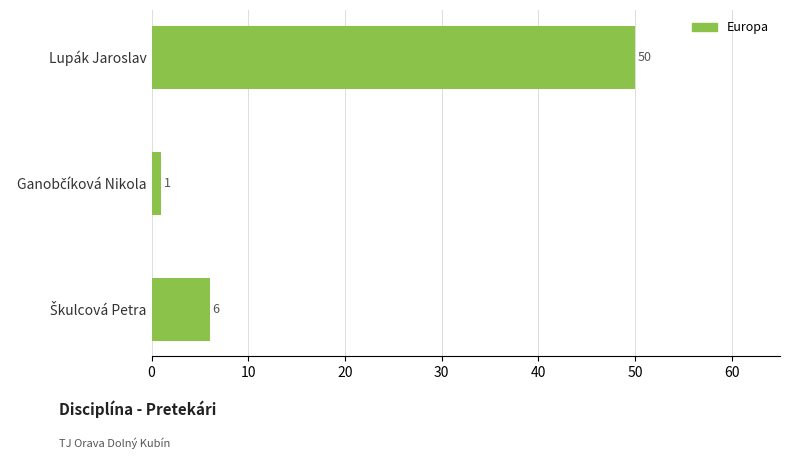

What is the sum of all values?

57